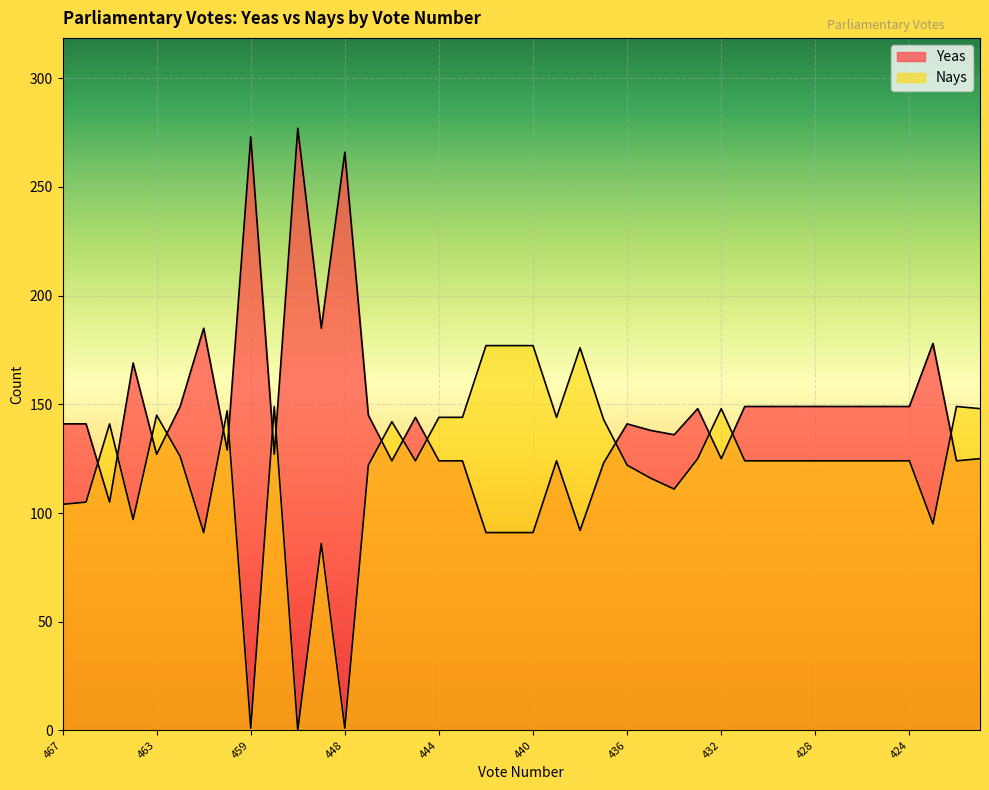

Reading left to right, list all the values displayed in this chart.

Yeas: 467=141	466=141	465=105	464=169	463=127	462=149	461=185	460=129	459=273	458=127	457=277	456=185	448=266	447=145	446=124	445=144	444=124	443=124	442=91	441=91	440=91	439=124	438=92	437=123	436=141	435=138	434=136	433=148	432=125	431=149	430=149	429=149	428=149	427=149	426=149	425=149	424=149	423=178	422=124	421=125
Nays: 467=104	466=105	465=141	464=97	463=145	462=126	461=91	460=147	459=1	458=149	457=0	456=86	448=1	447=122	446=142	445=124	444=144	443=144	442=177	441=177	440=177	439=144	438=176	437=143	436=122	435=116	434=111	433=125	432=148	431=124	430=124	429=124	428=124	427=124	426=124	425=124	424=124	423=95	422=149	421=148